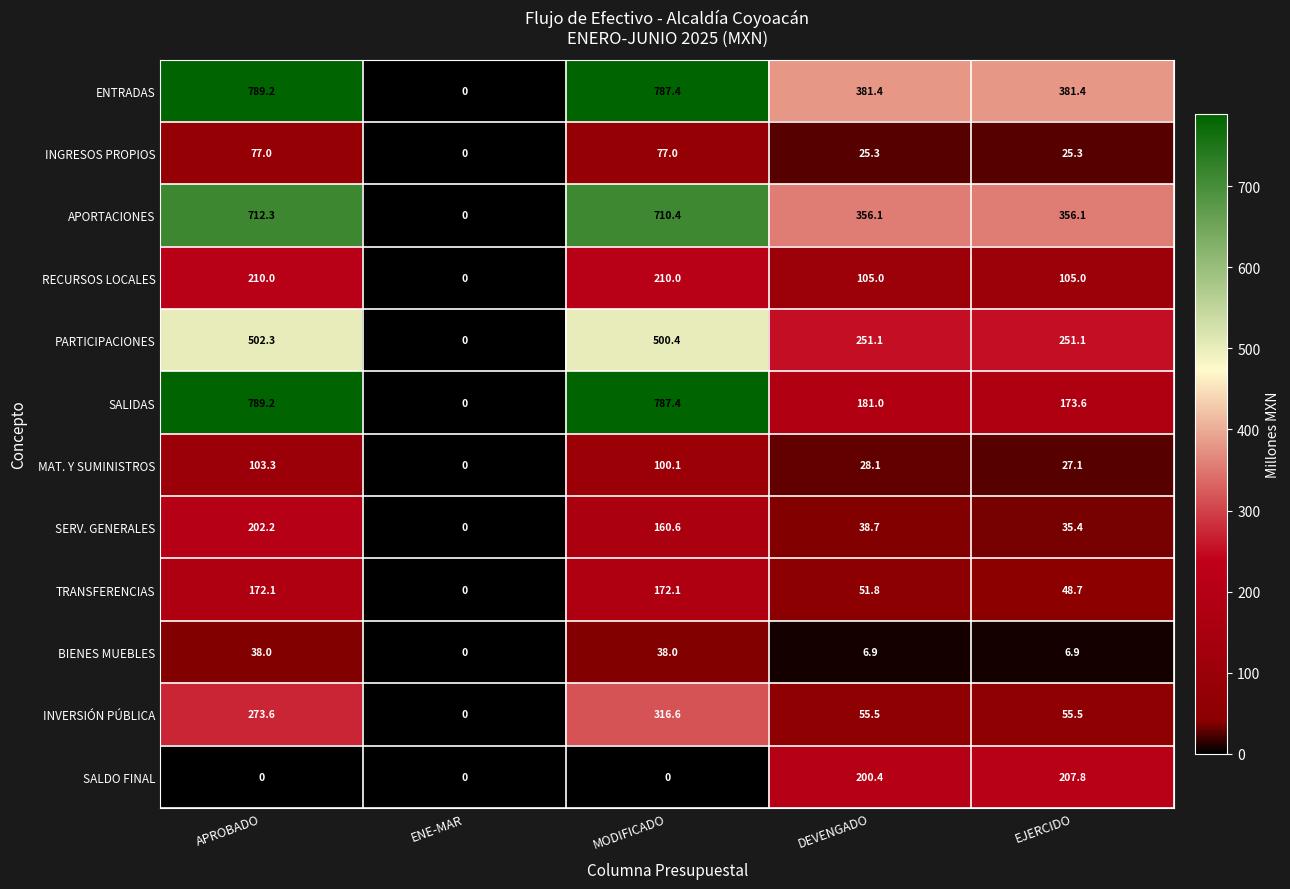

Which series changed the most between ENE-MAR and EJERCIDO?

ENTRADAS